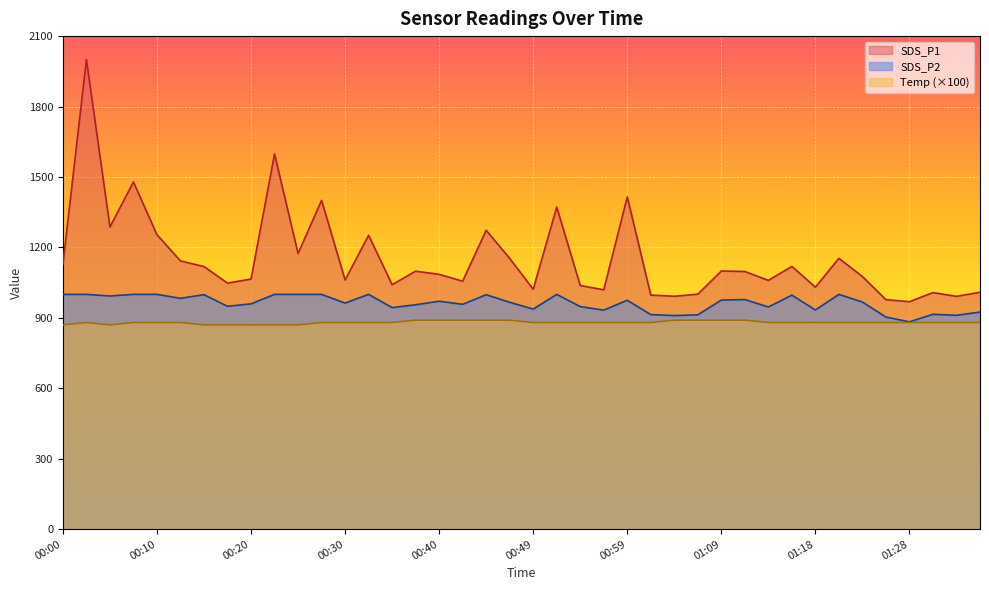

How many data points does each series have?

40